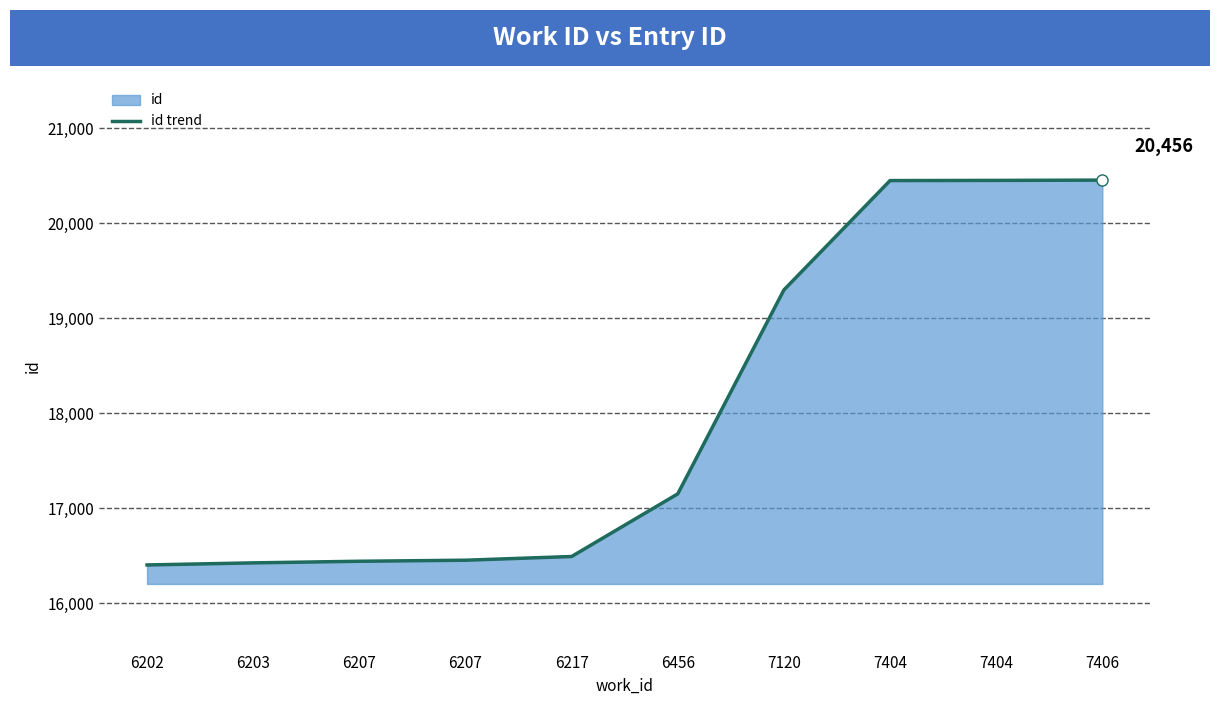

Reading left to right, list all the values displayed in this chart.

16402	16424	16441	16452	16491	17151	19299	20451	20453	20456